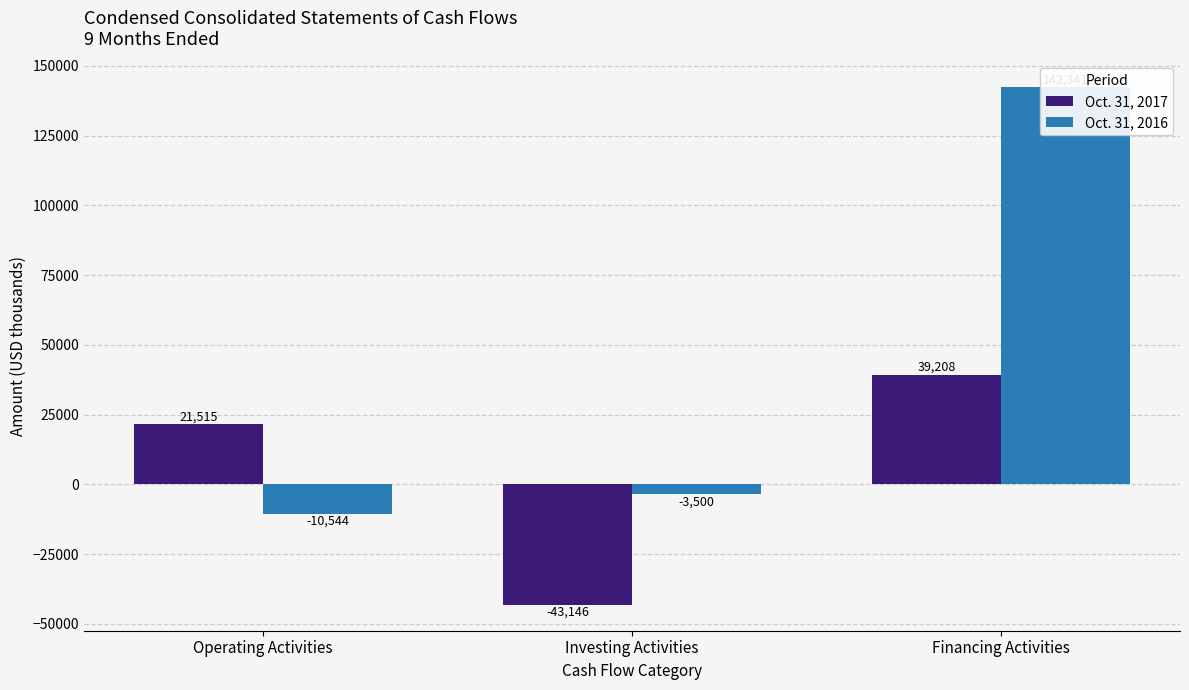

Which series has the largest total across all categories?

Oct. 31, 2016